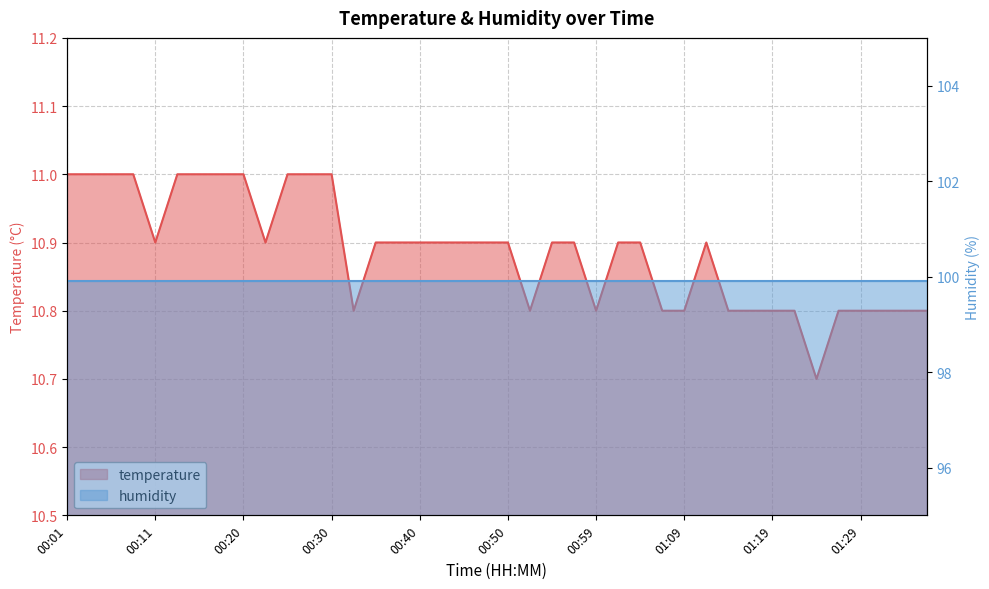

Does the chart display data point markers on the line(s)?

No